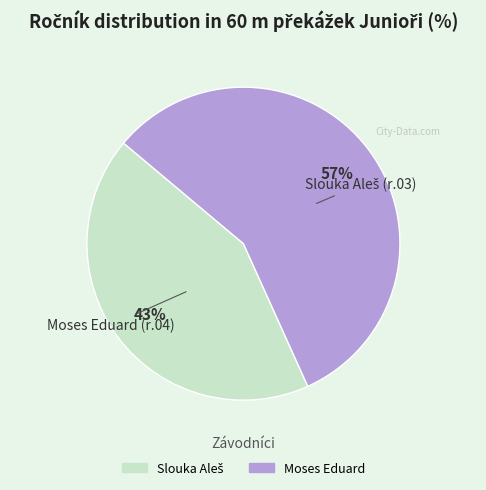

To the nearest percent, what portion does Moses Eduard represent?

57%